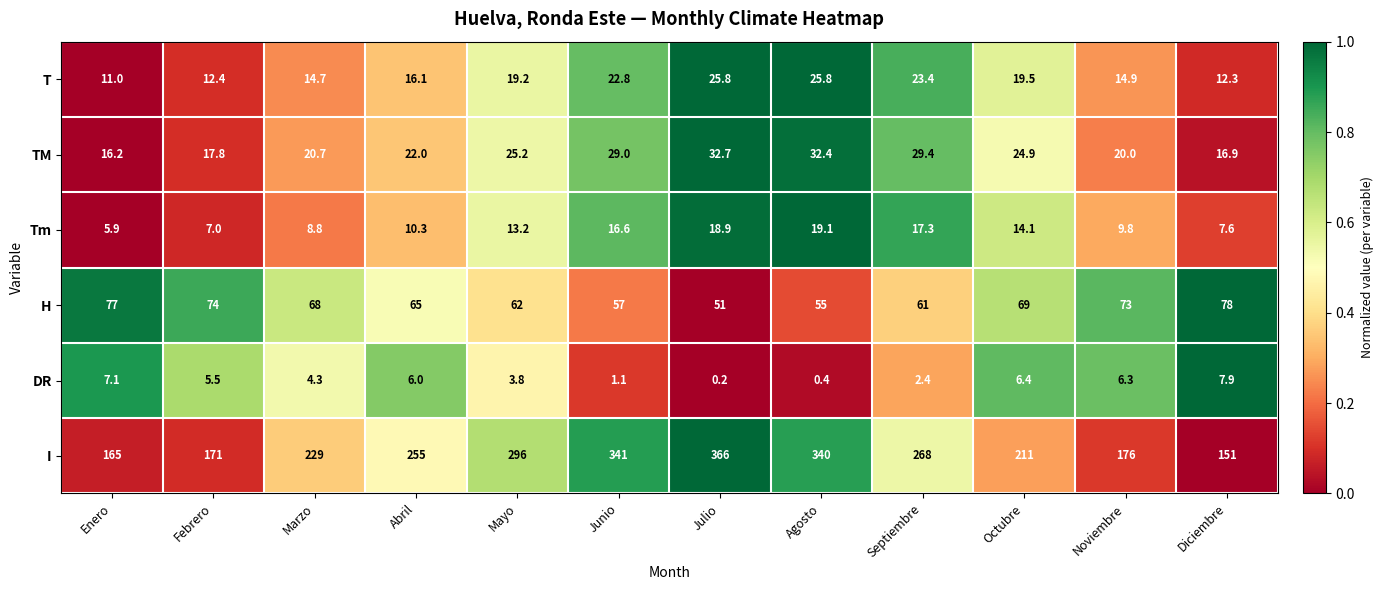

True or false: T has a value of 11.0 at Enero.

True